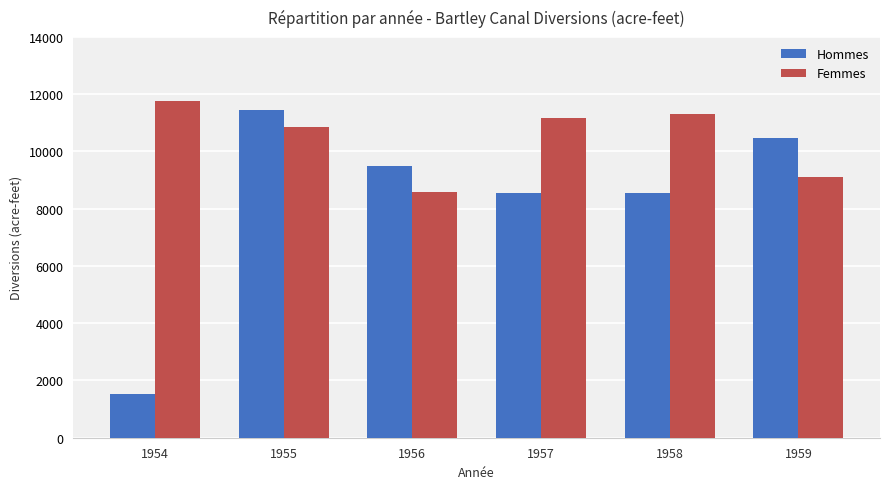

How many categories are shown in the chart?

6